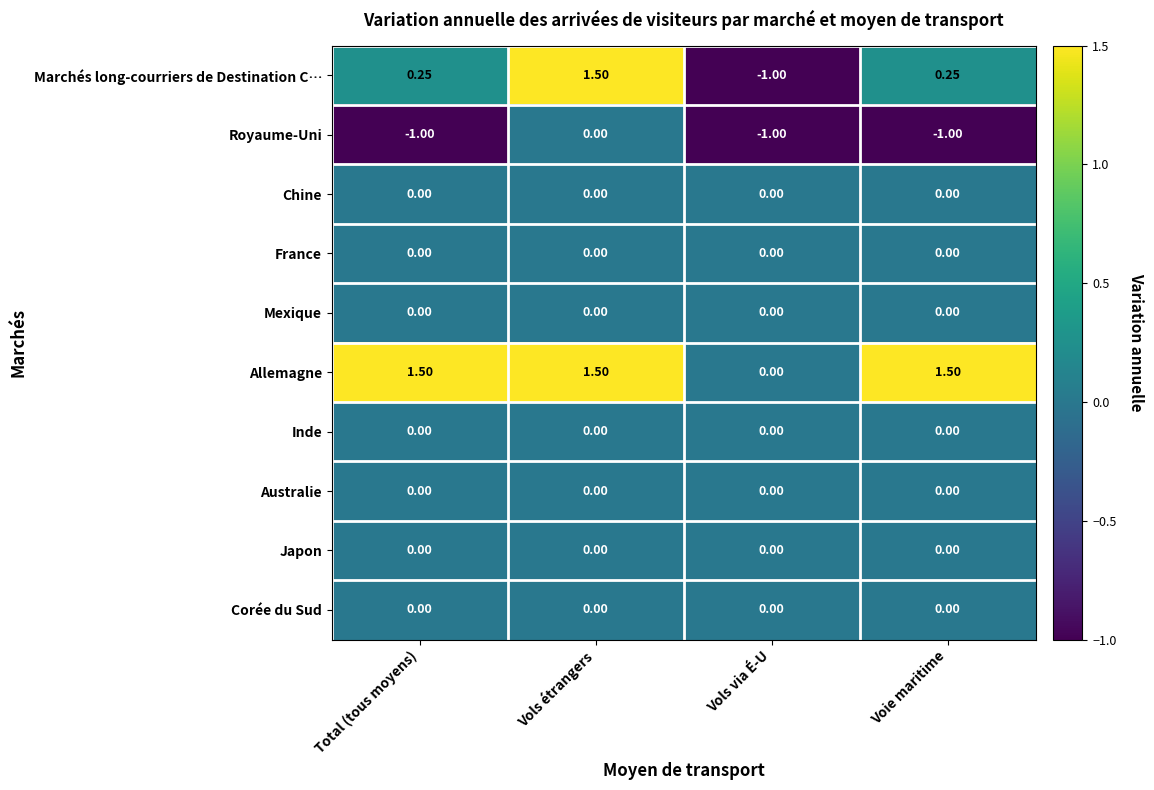

Which series has the widest spread of values?

Marchés long-courriers de Destination C…